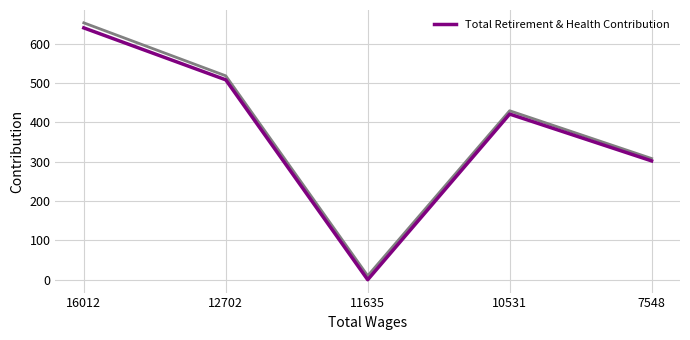

Is this an area chart (filled region under the line)?

No